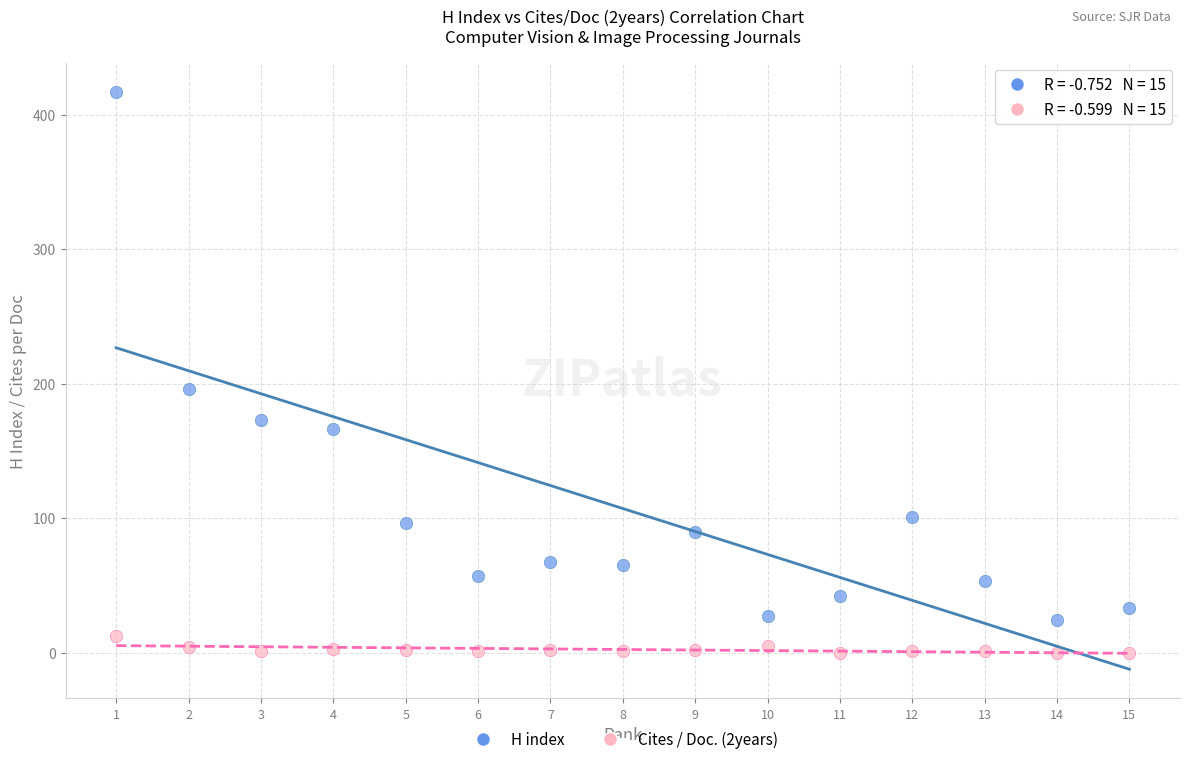

Which series reaches the minimum Y coordinate?

Cites / Doc. (2years)